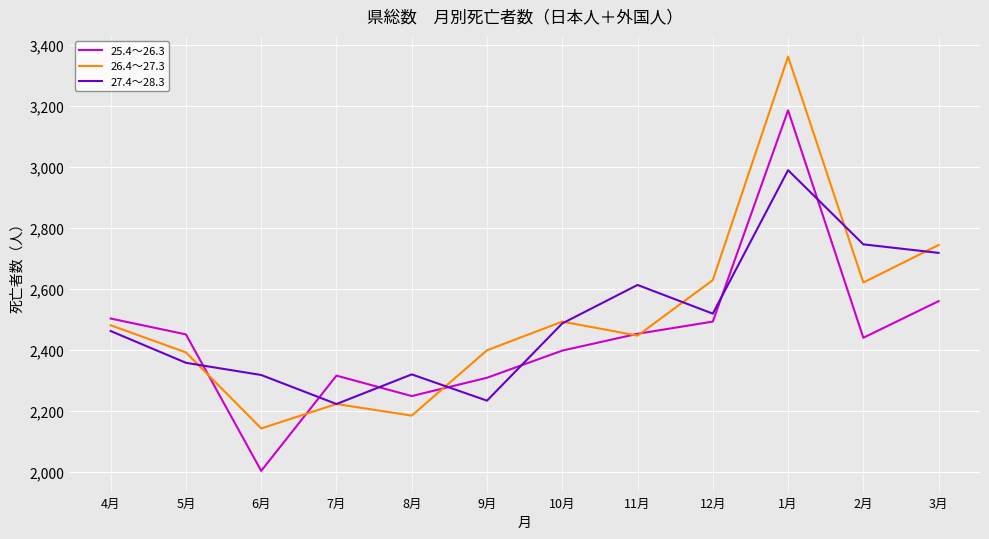

Rank the series by their maximum value, from lowest to highest.

27.4～28.3, 25.4～26.3, 26.4～27.3